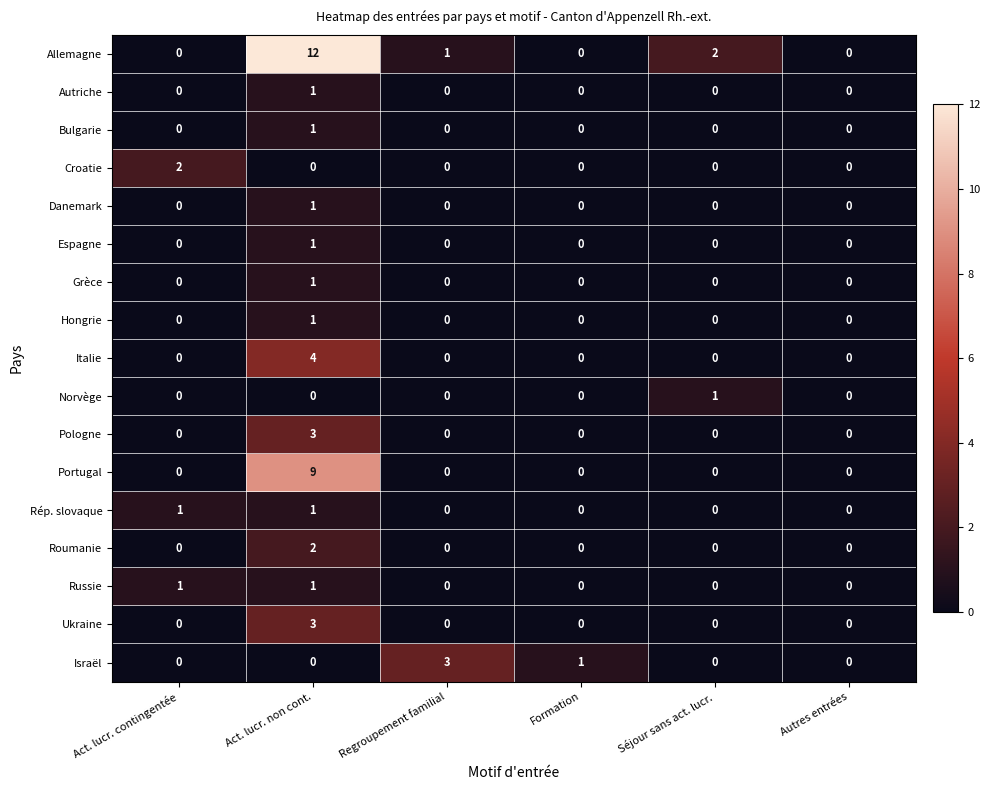

True or false: Rép. slovaque has a value of 1 at Act. lucr. contingentée.

True